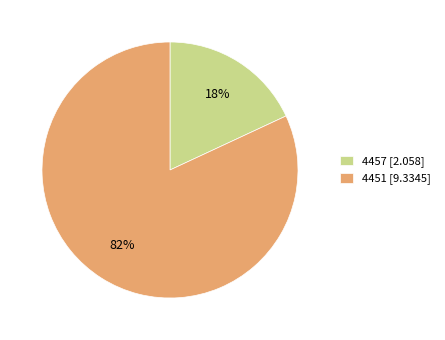

Between 4457 and 4451, which is larger?

4451